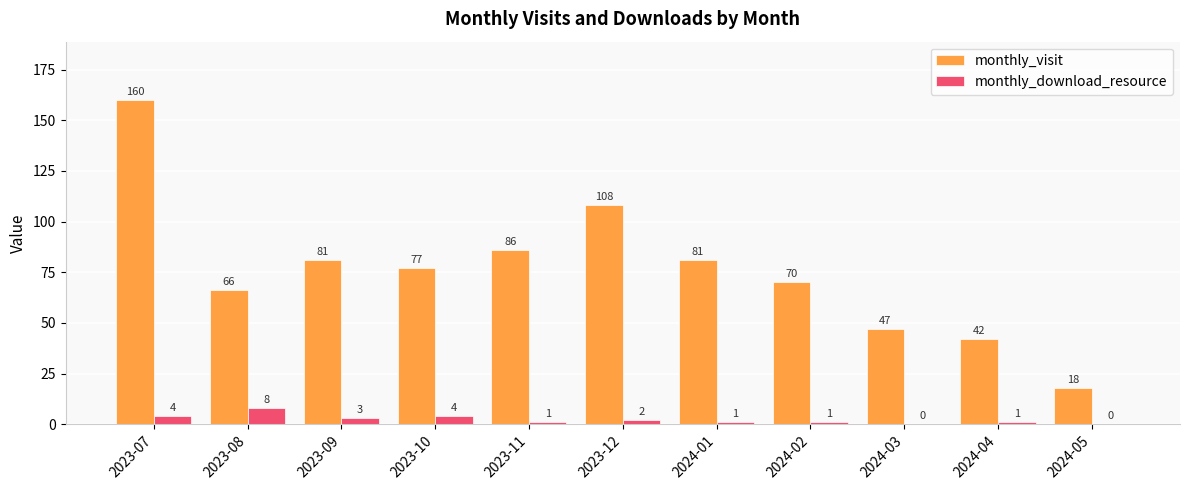

Which label corresponds to the largest value in the chart?

2023-07